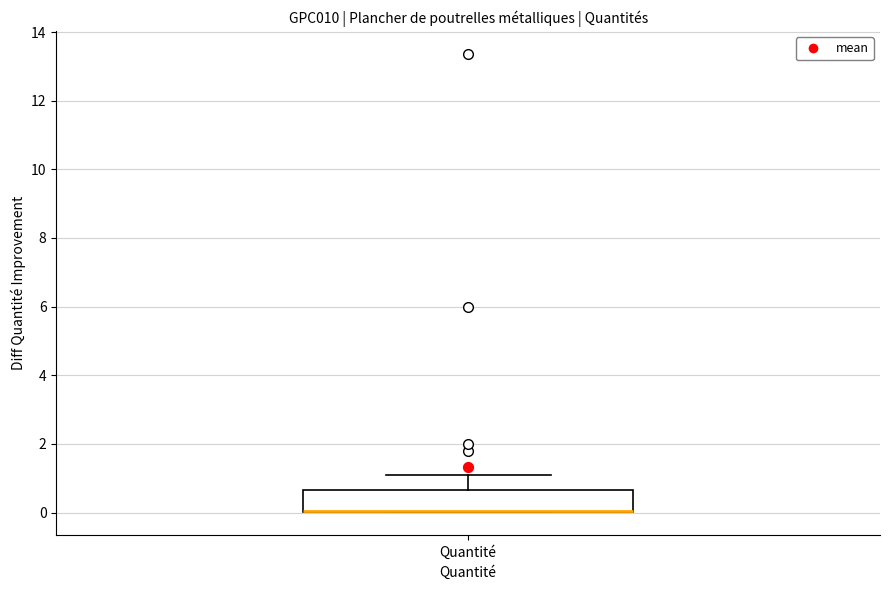

Transcribe this box plot: give where the median line is, the range the box spans, and where the two whiskers end, as read against the y-axis. The values are not printed on the chart, so give them approximately, as read against the axis.

median 0.0 (drawn on the box's lower edge), box 0.0 to 0.6, whiskers 0.0 to 1.2